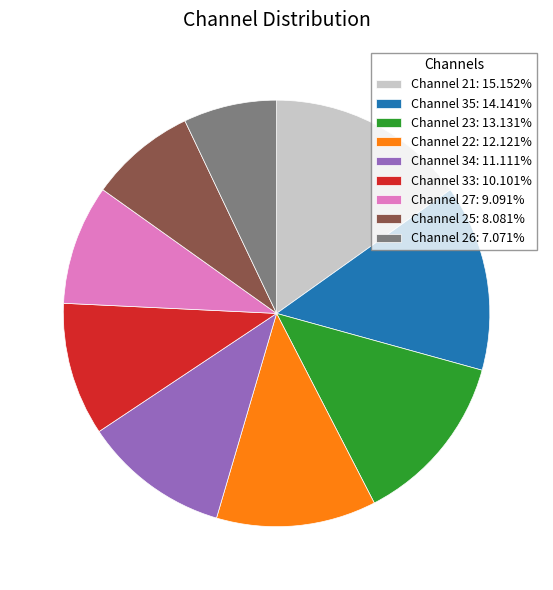

How many segments does this pie chart have?

9